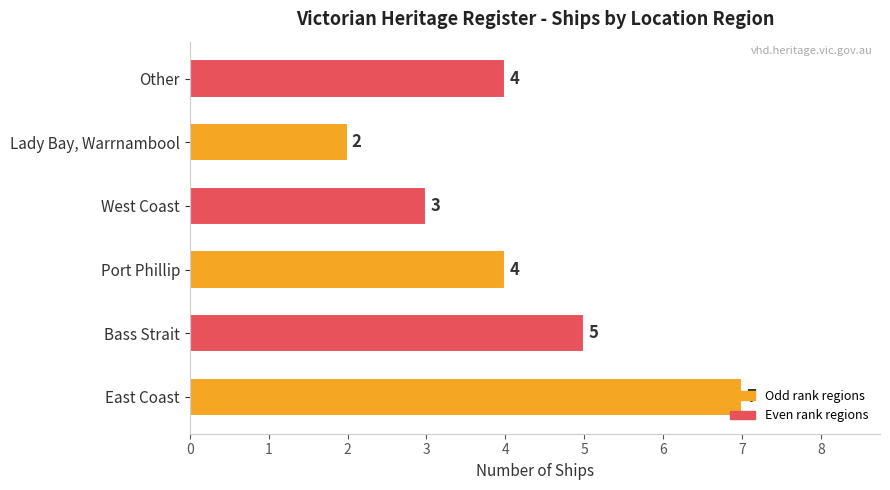

Approximately how many times larger is the value at Lady Bay, Warrnambool compared to West Coast?

0.7